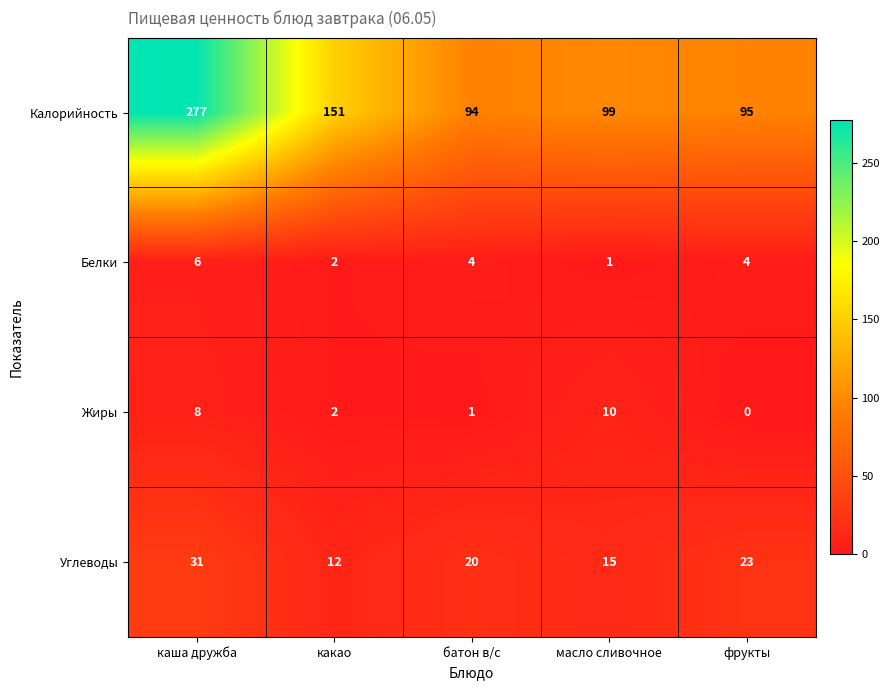

Reading left to right, list all the values displayed in this chart.

Калорийность: 277	151	94	99	95
Белки: 6	2	4	1	4
Жиры: 8	2	1	10	0
Углеводы: 31	12	20	15	23